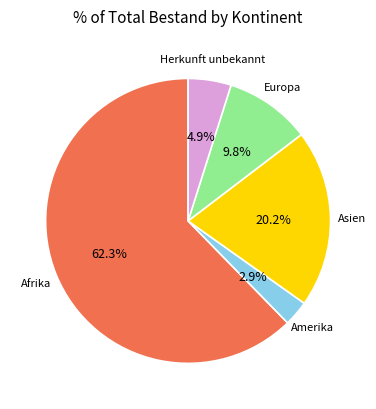

Is there a majority slice in this chart?

Yes